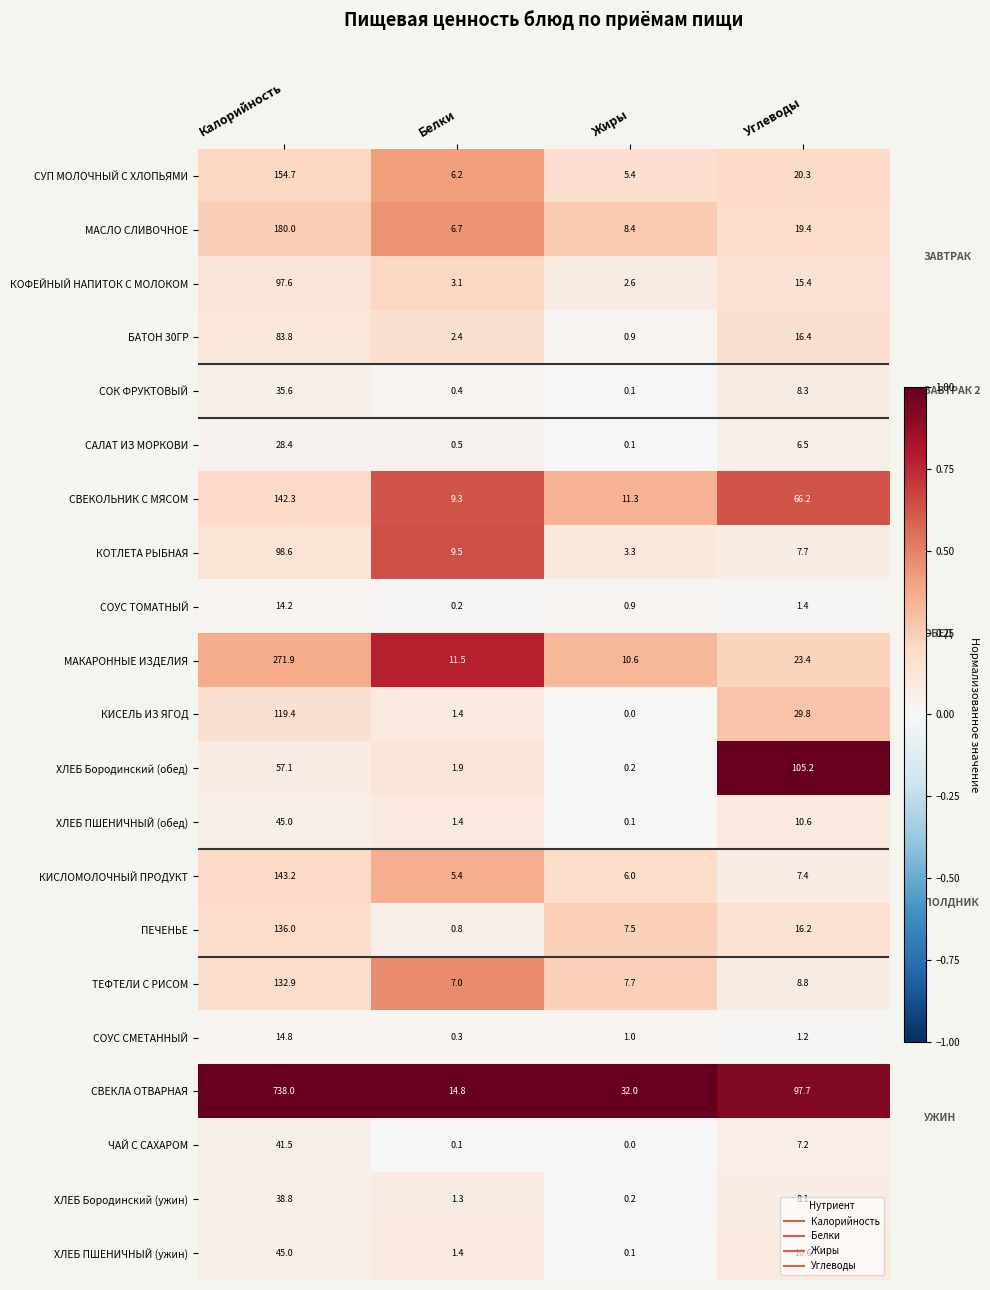

True or false: КОТЛЕТА РЫБНАЯ has a value of 13.7 at Белки.

False